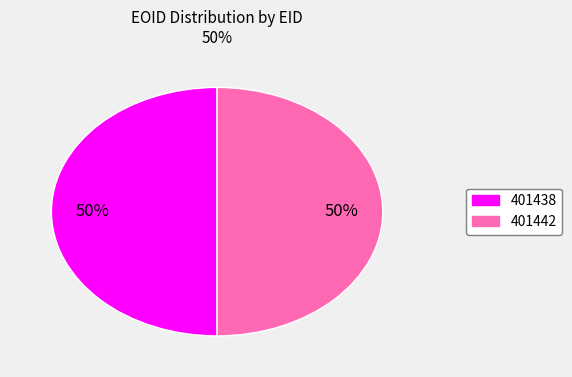

To the nearest percent, what percentage of the pie is 401442?

50%